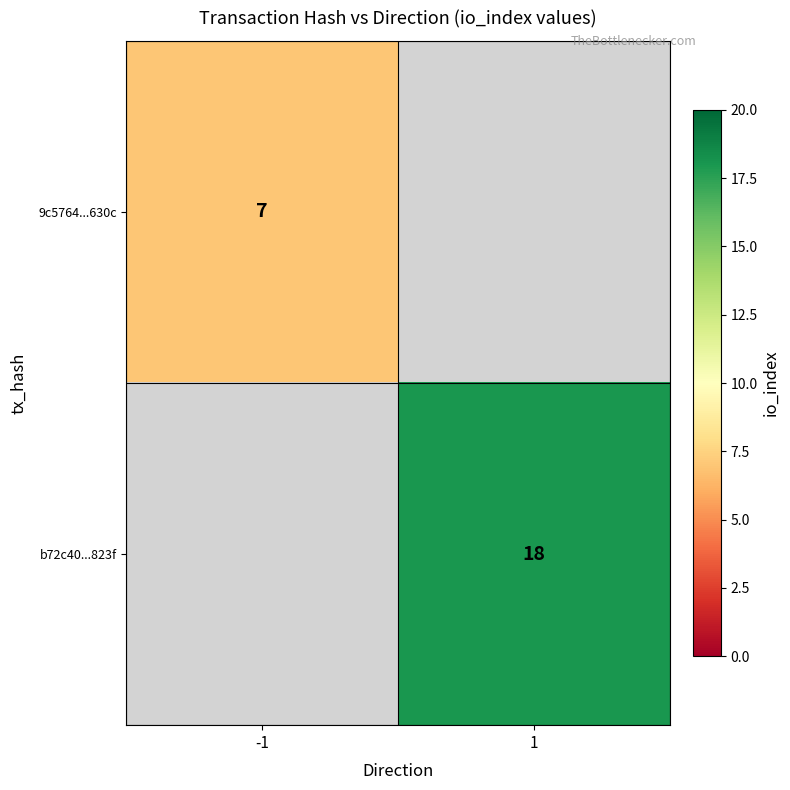

The 9c5764...630c series shows 7 at -1. True or false?

True